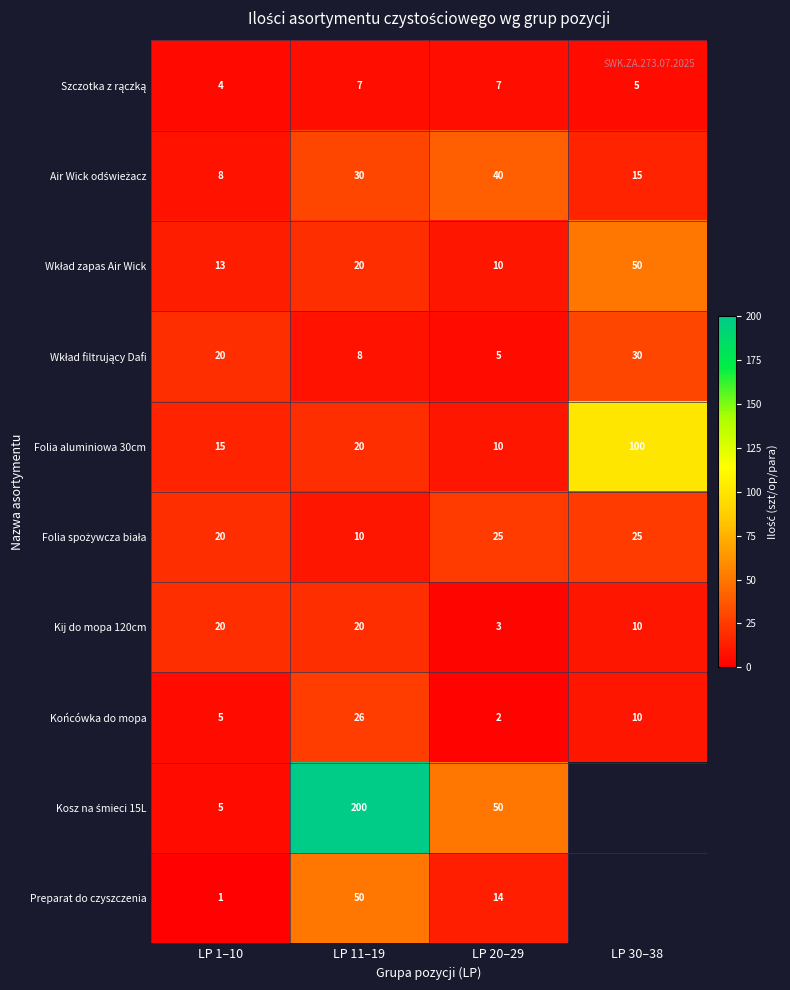

At which label is Folia aluminiowa 30cm closest to 55?

LP 11–19